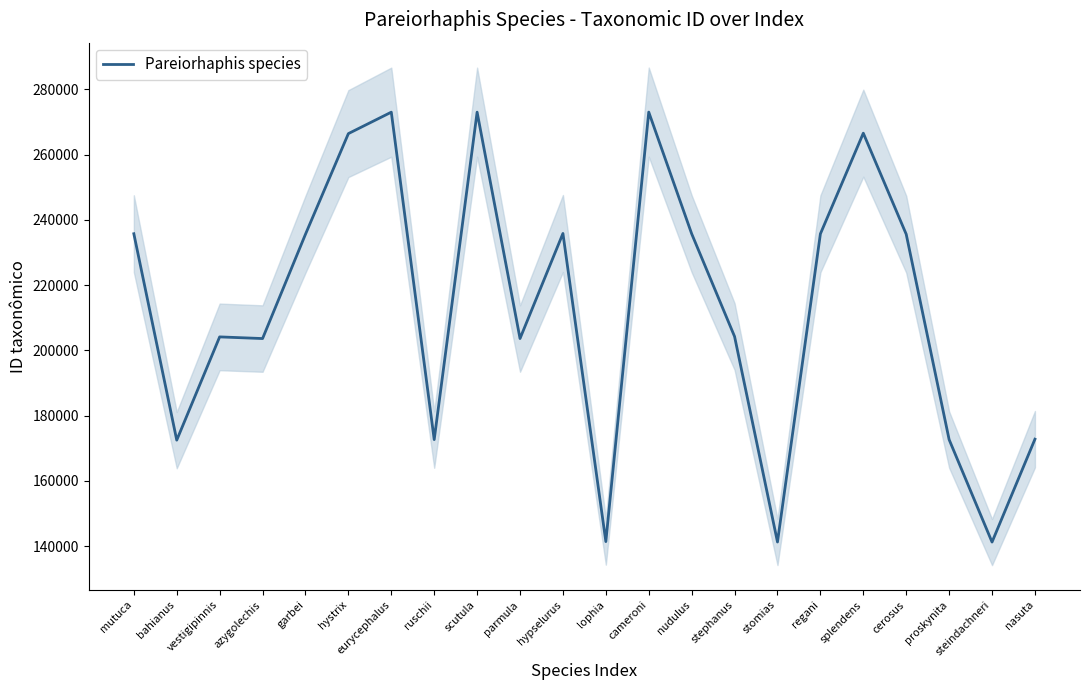

How many values are below 235579?

11